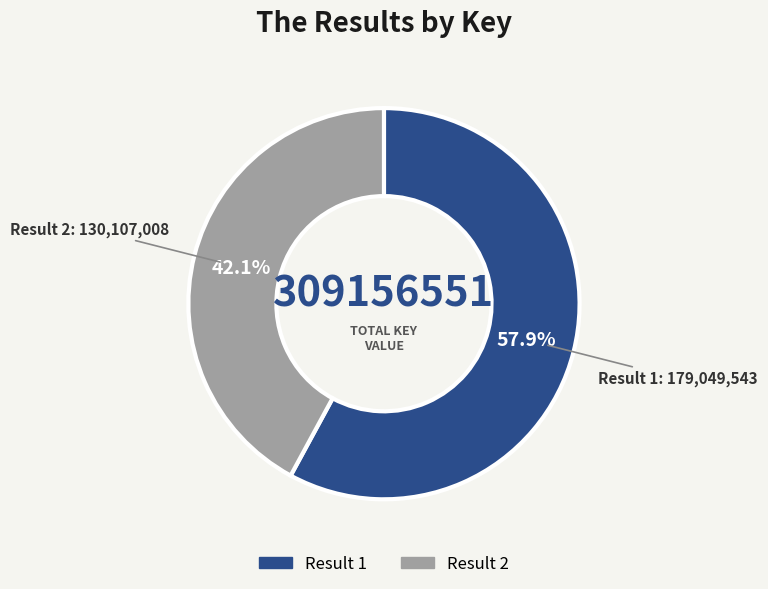

Combined, do Result 1 and Result 2 account for over 50%?

Yes